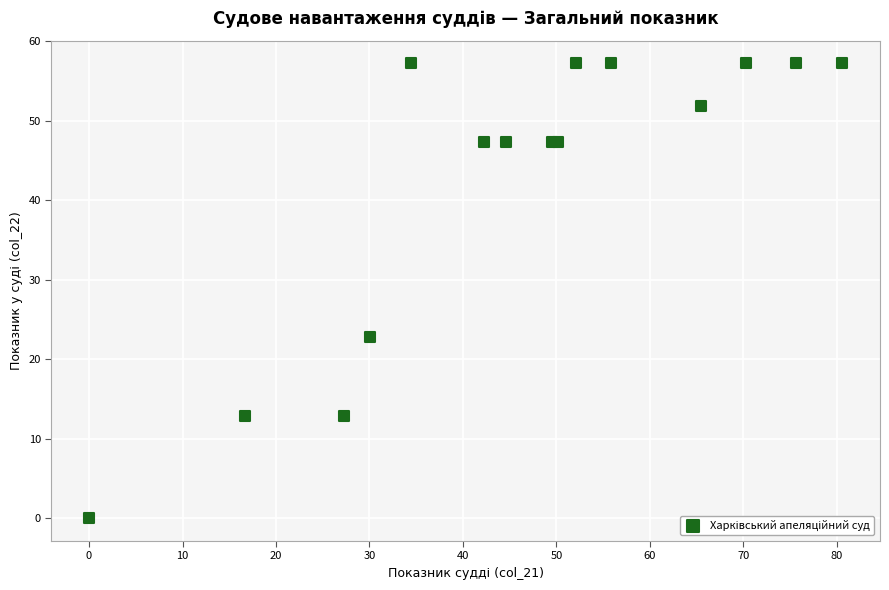

What Y value in the scatter plot is closest to 28?

22.8